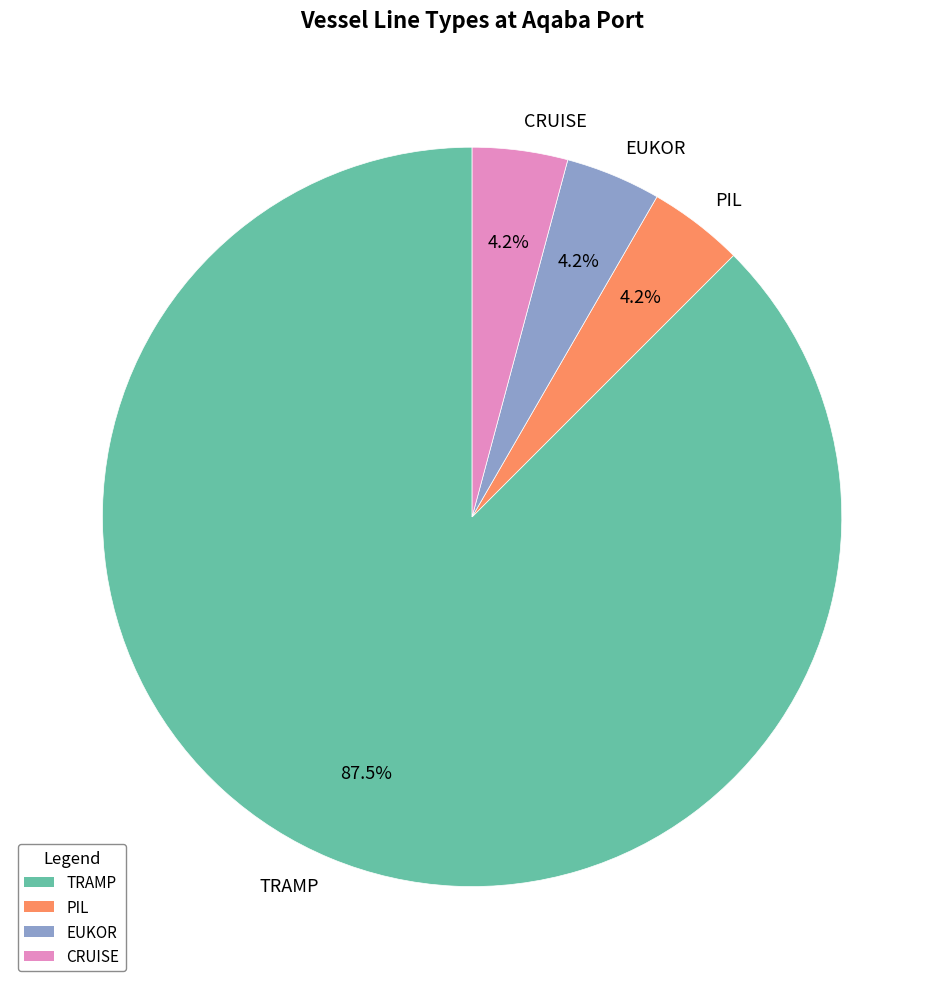

Is there a majority slice in this chart?

Yes